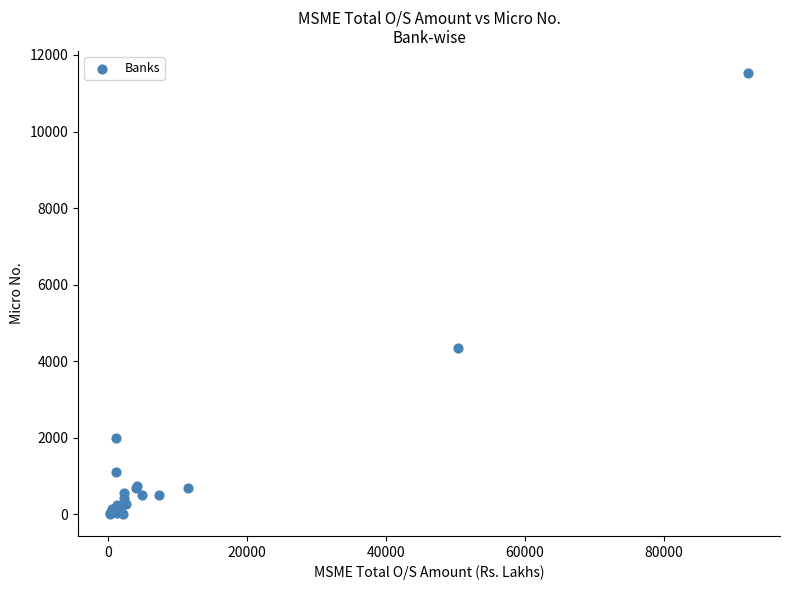

What Y value in the scatter plot is closest to 5769?

4334